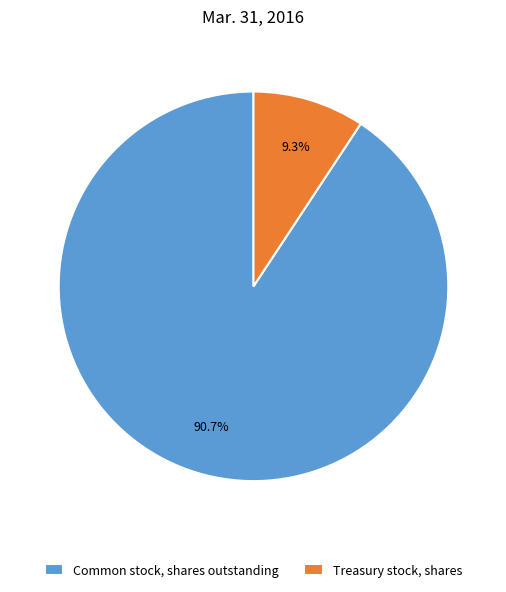

Combined, do Common stock, shares outstanding and Treasury stock, shares account for over 50%?

Yes